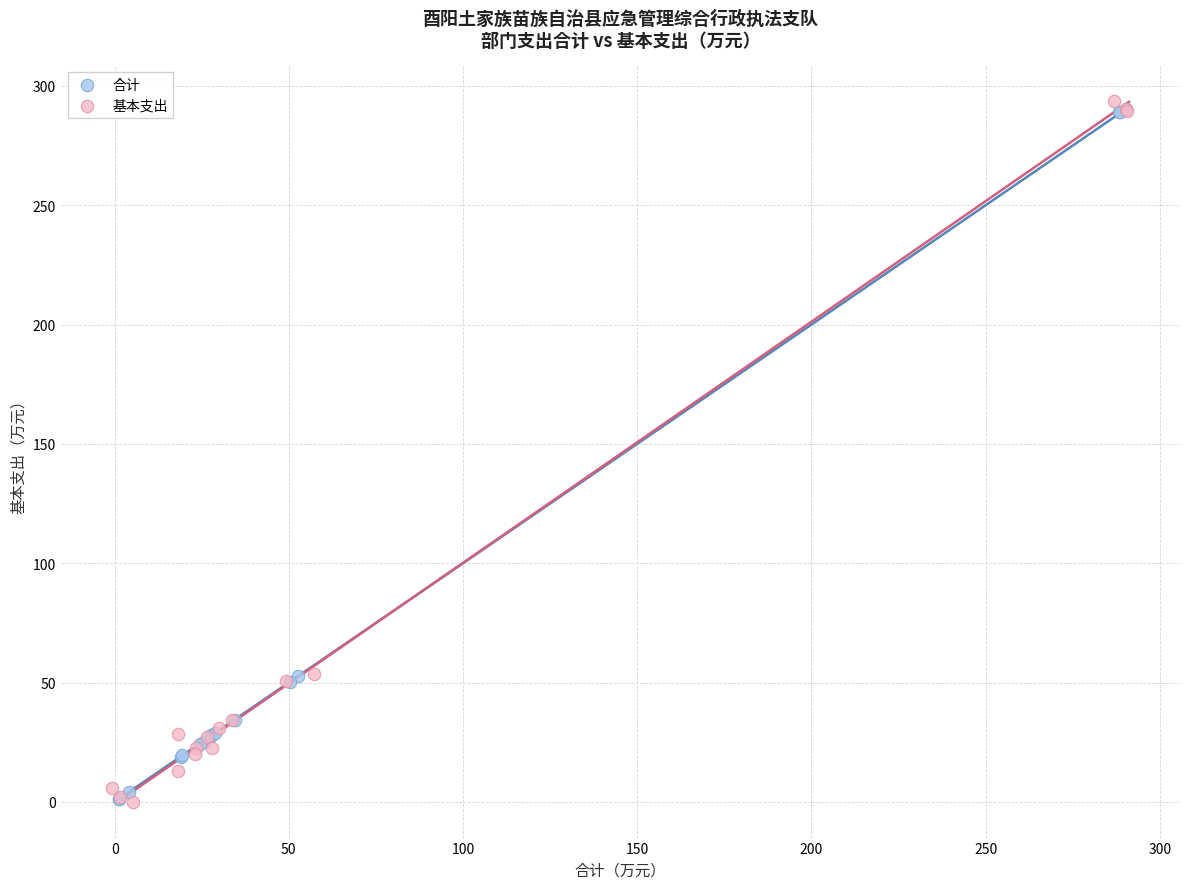

What are all the series names shown in the legend?

合计, 基本支出